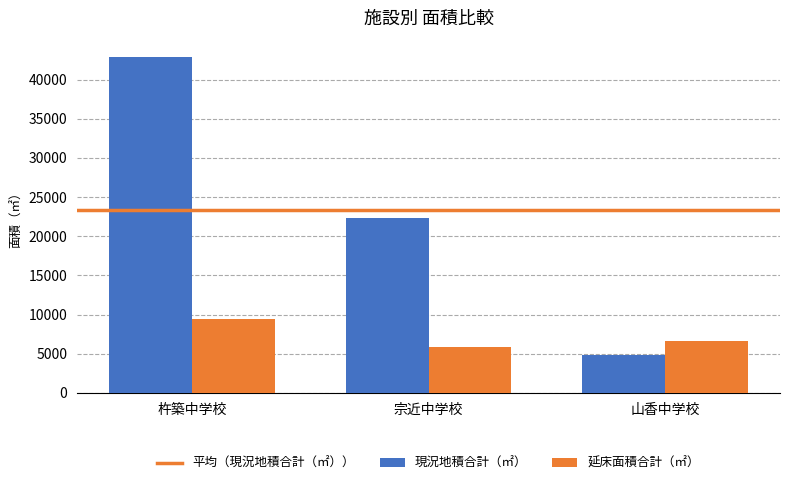

The 現況地積合計（㎡） series shows 22323.9 at 宗近中学校. True or false?

True